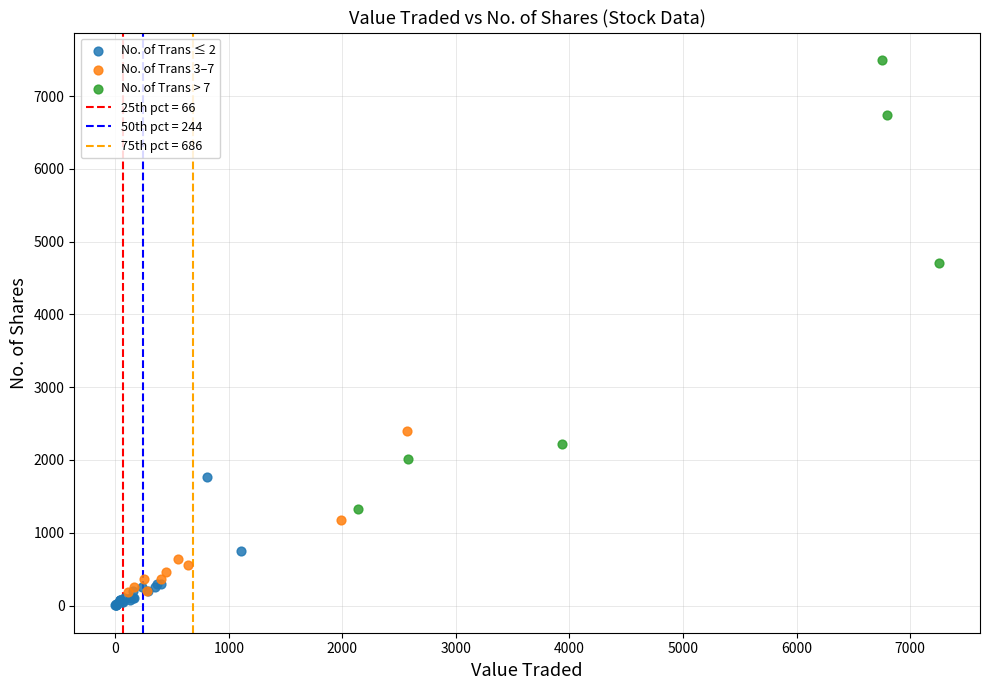

Which series reaches the maximum Y coordinate?

No. of Trans > 7